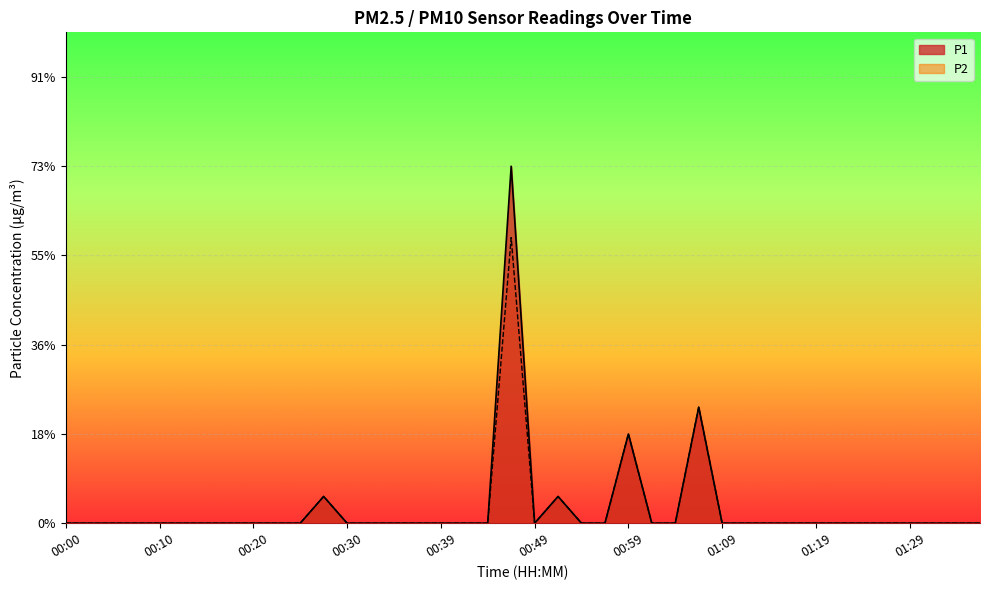

What is the label of the 5th point from the right?

01:26